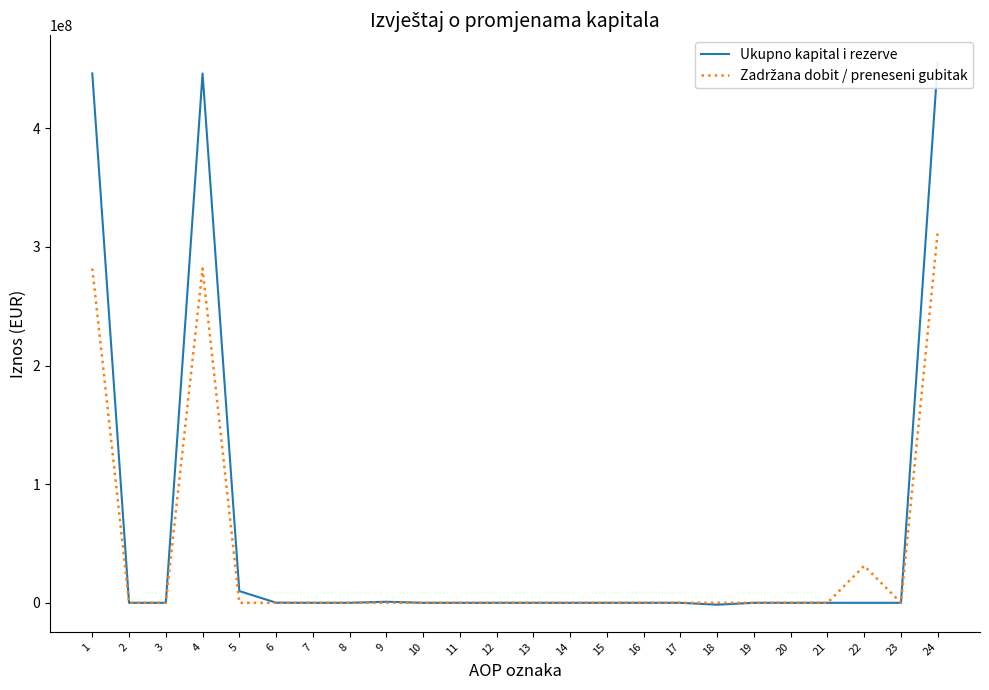

Rank the categories by Zadržana dobit / preneseni gubitak value from highest to lowest.

24, 1, 4, 22, 2, 3, 5, 6, 7, 8, 9, 10, 11, 12, 13, 14, 15, 16, 17, 18, 19, 20, 21, 23